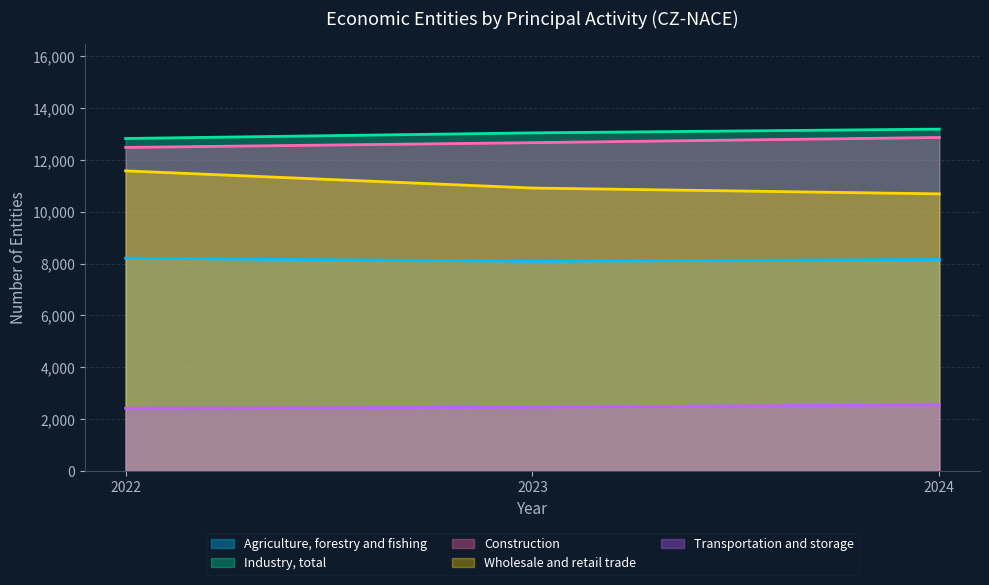

What is the difference between the maximum and minimum values in the Industry, total series?

362